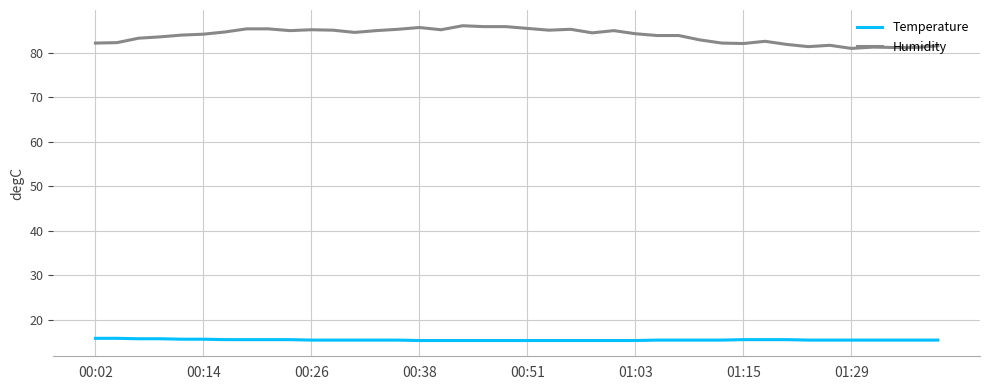

True or false: Temperature and Humidity cross at least once.

False